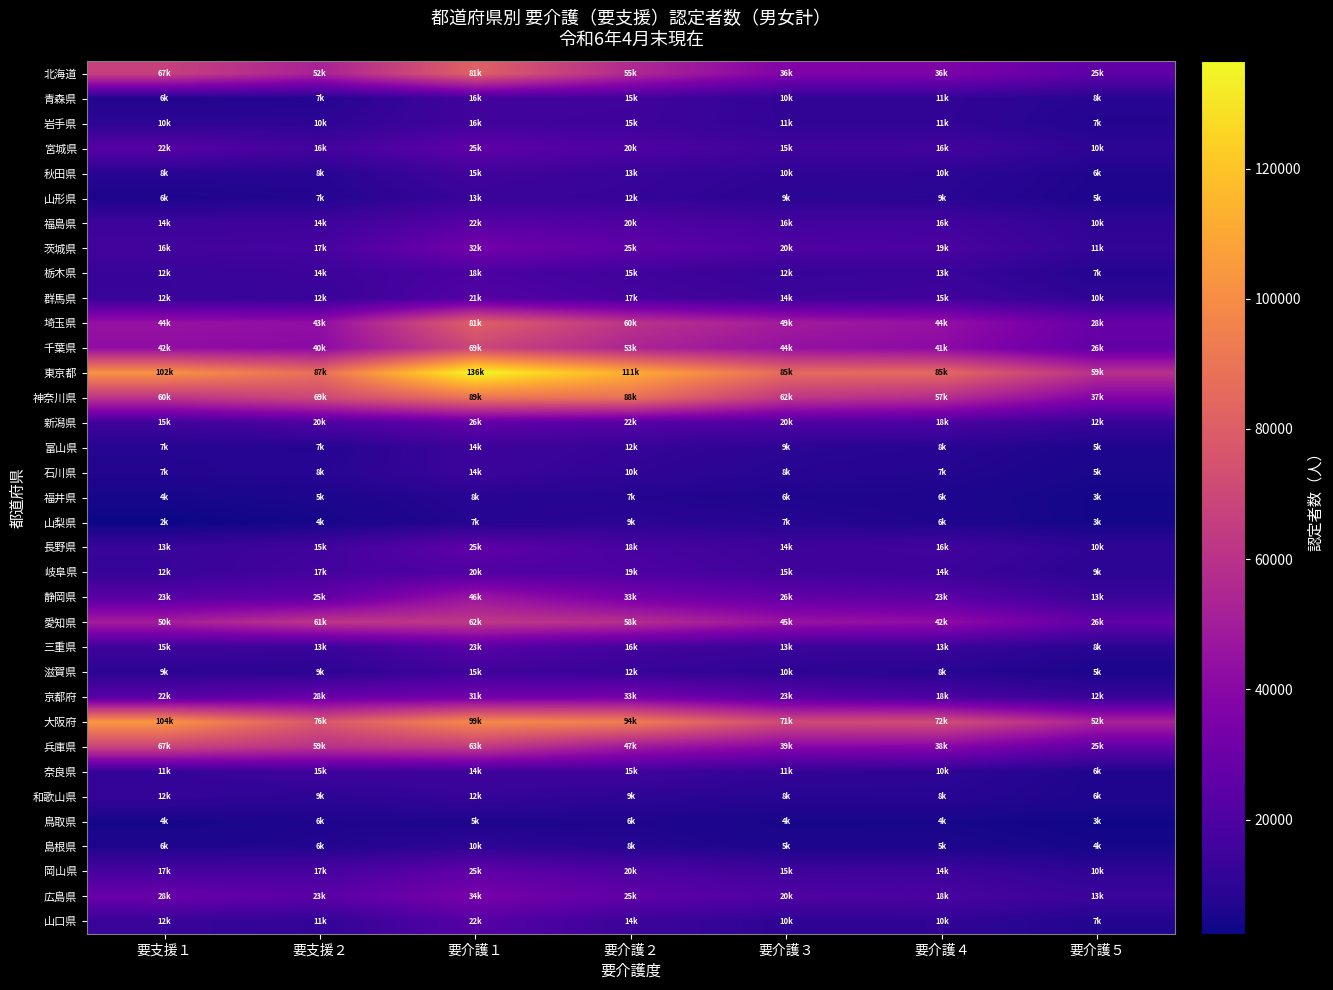

Which has a higher value, 要支援２ or 要介護３?

要支援２